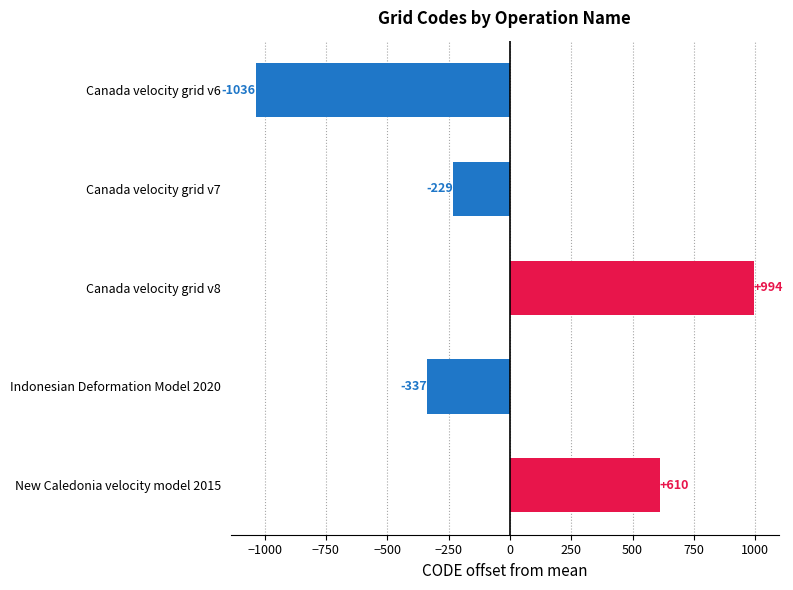

At which label is the value closest to -21?

Canada velocity grid v7